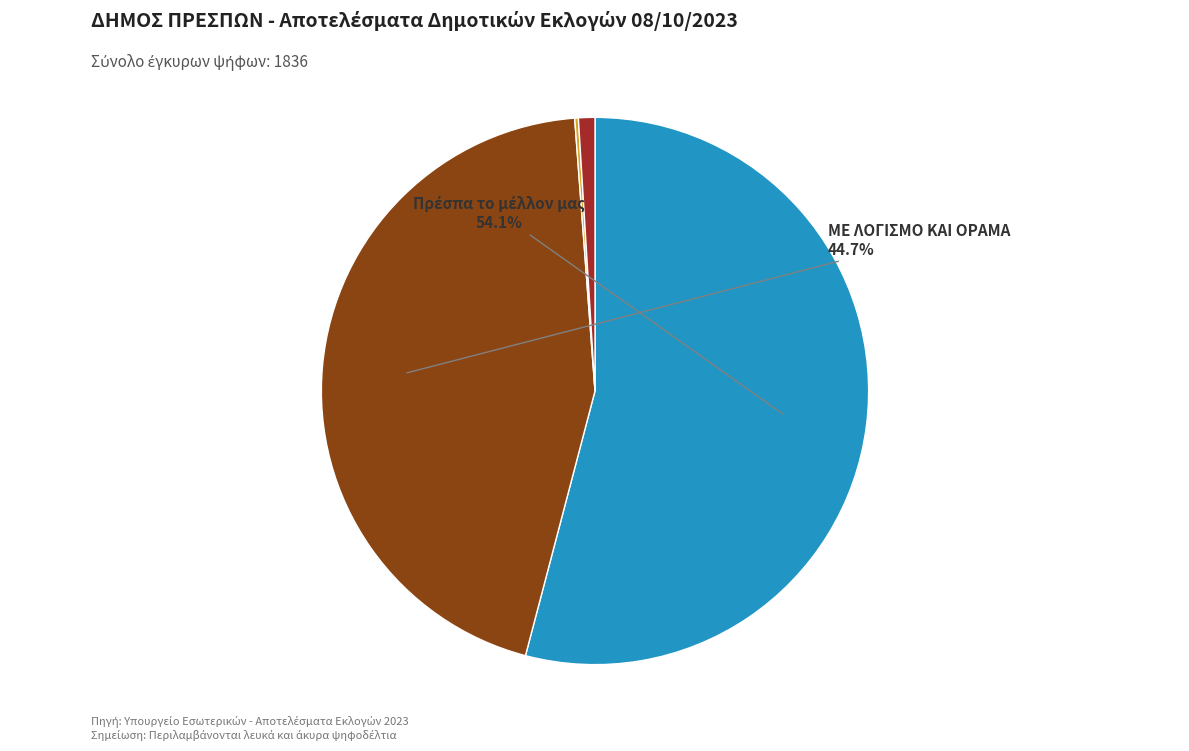

To the nearest percent, what is the average slice percentage?

25%